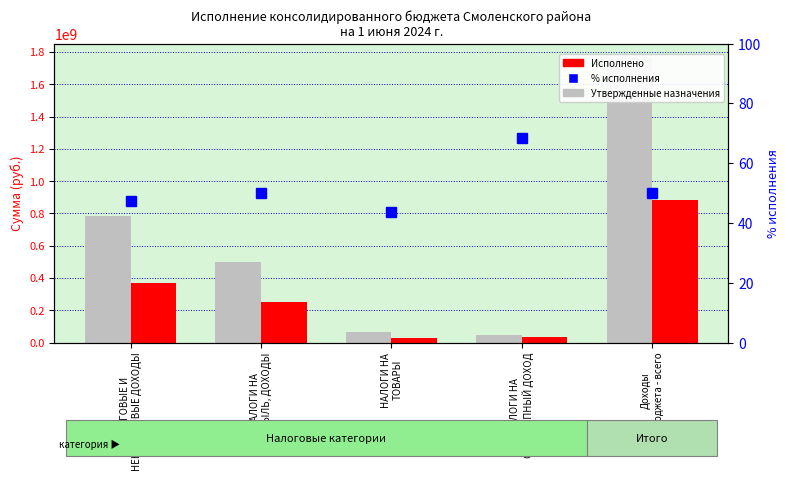

Which series changed the most between НАЛОГИ НА
ТОВАРЫ and Доходы
бюджета - всего?

Утвержденные назначения